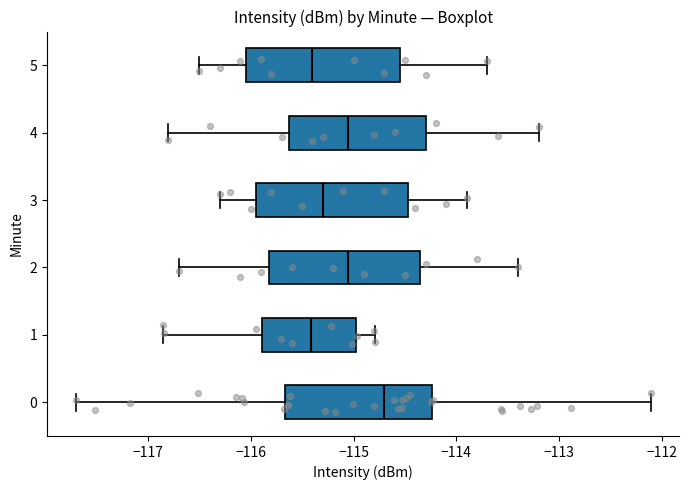

Reading bottom to top, transcribe this box plot: for each box, give where its median line is, the range the box spans, and where its two whiskers end, as read against the x-axis. The values are not printed on the chart, so give them approximately, as read against the axis.

0: median -114.7, box -115.7 to -114.2, whiskers -117.7 to -112.1
1: median -115.4, box -115.9 to -115.0, whiskers -116.8 to -114.8
2: median -115.0, box -115.8 to -114.3, whiskers -116.7 to -113.4
3: median -115.3, box -115.9 to -114.5, whiskers -116.3 to -113.9
4: median -115.0, box -115.6 to -114.3, whiskers -116.8 to -113.2
5: median -115.4, box -116.0 to -114.5, whiskers -116.5 to -113.7